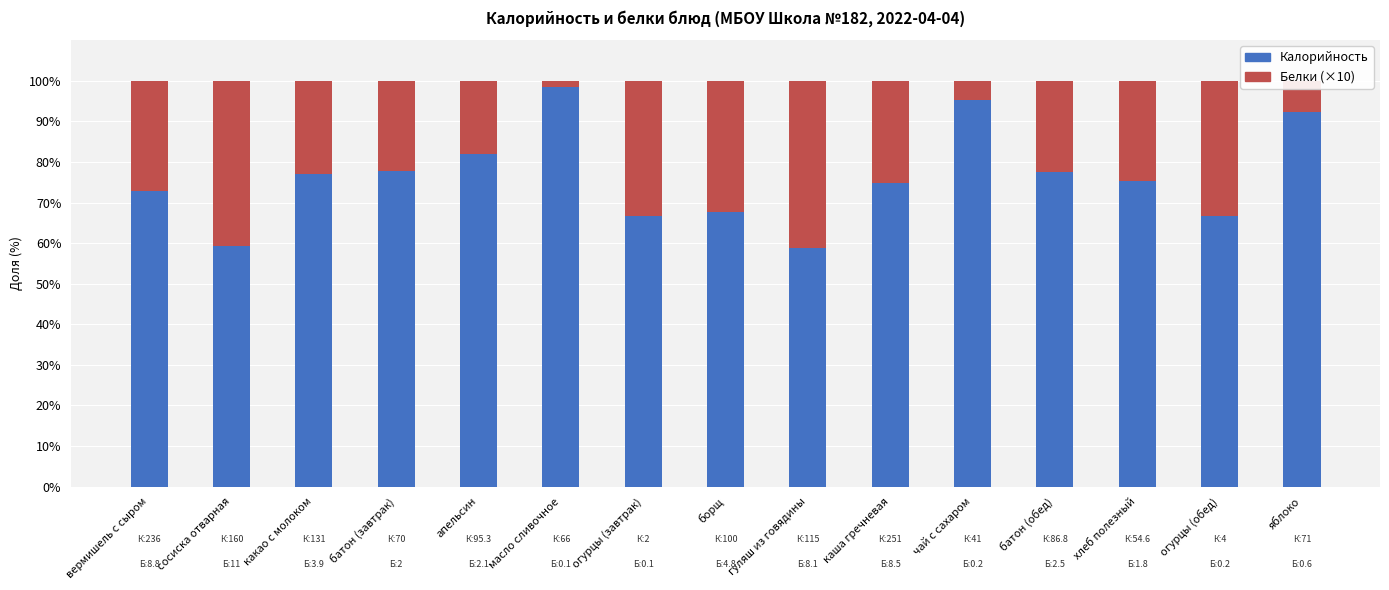

What is the highest value of the Калорийность series?

98.5